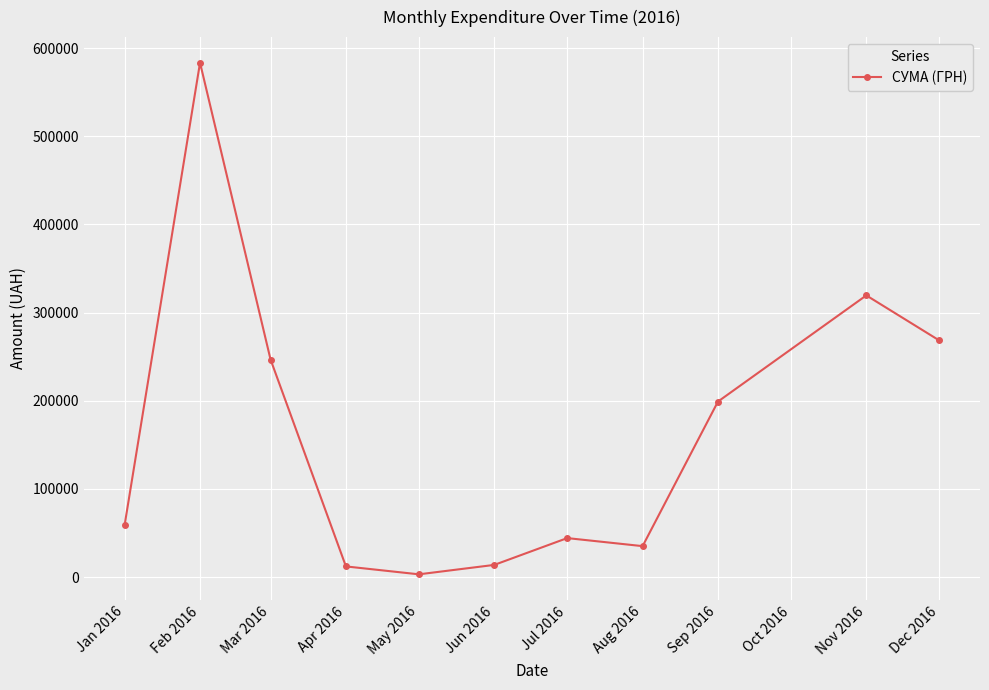

What is the difference between the second highest and minimum values?

316416.9